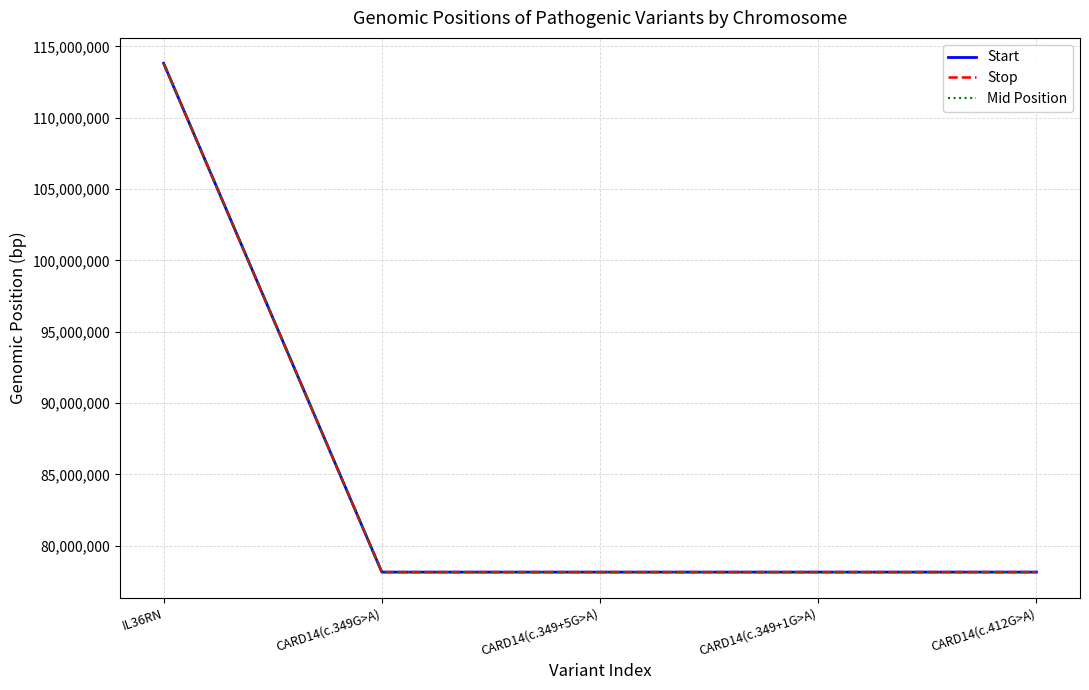

At how many categories does at least one series exceed 102075804?

1